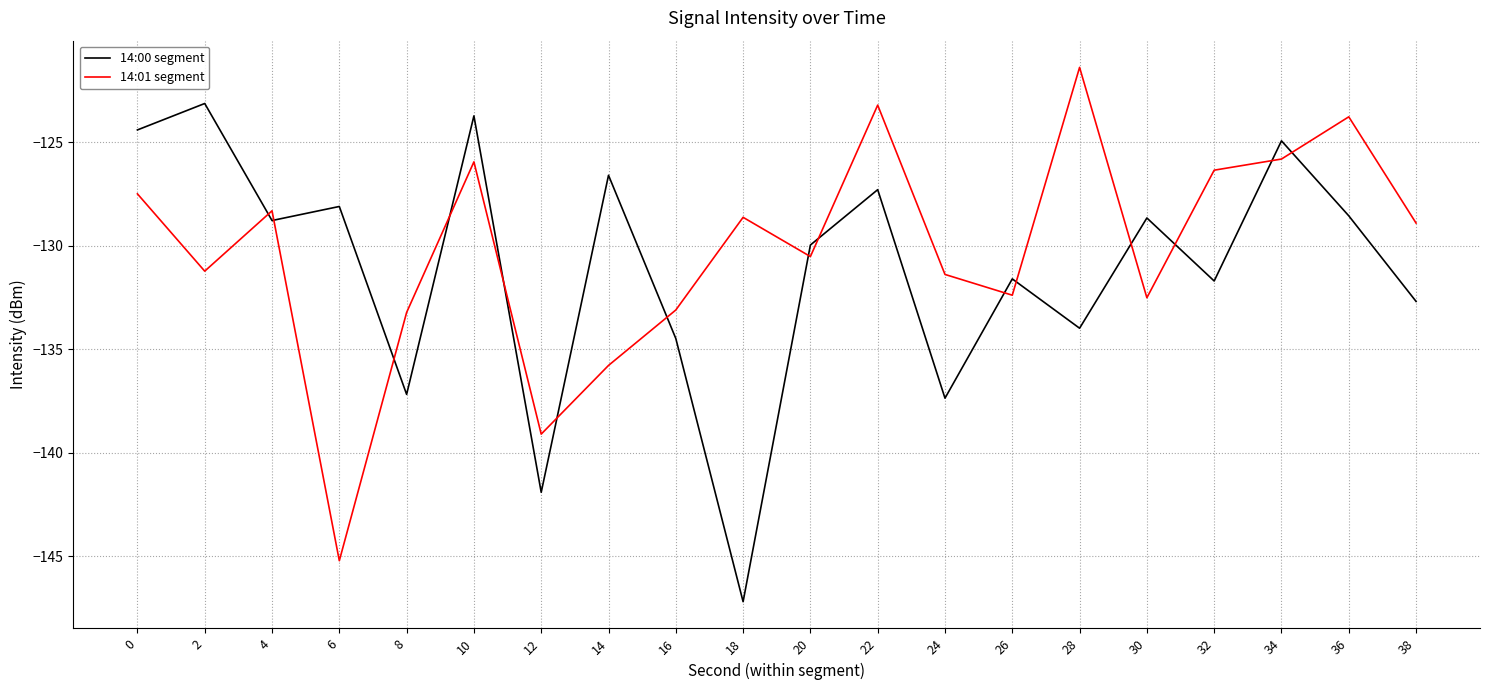

Rank the series at 32 from lowest to highest value.

14:00 segment, 14:01 segment